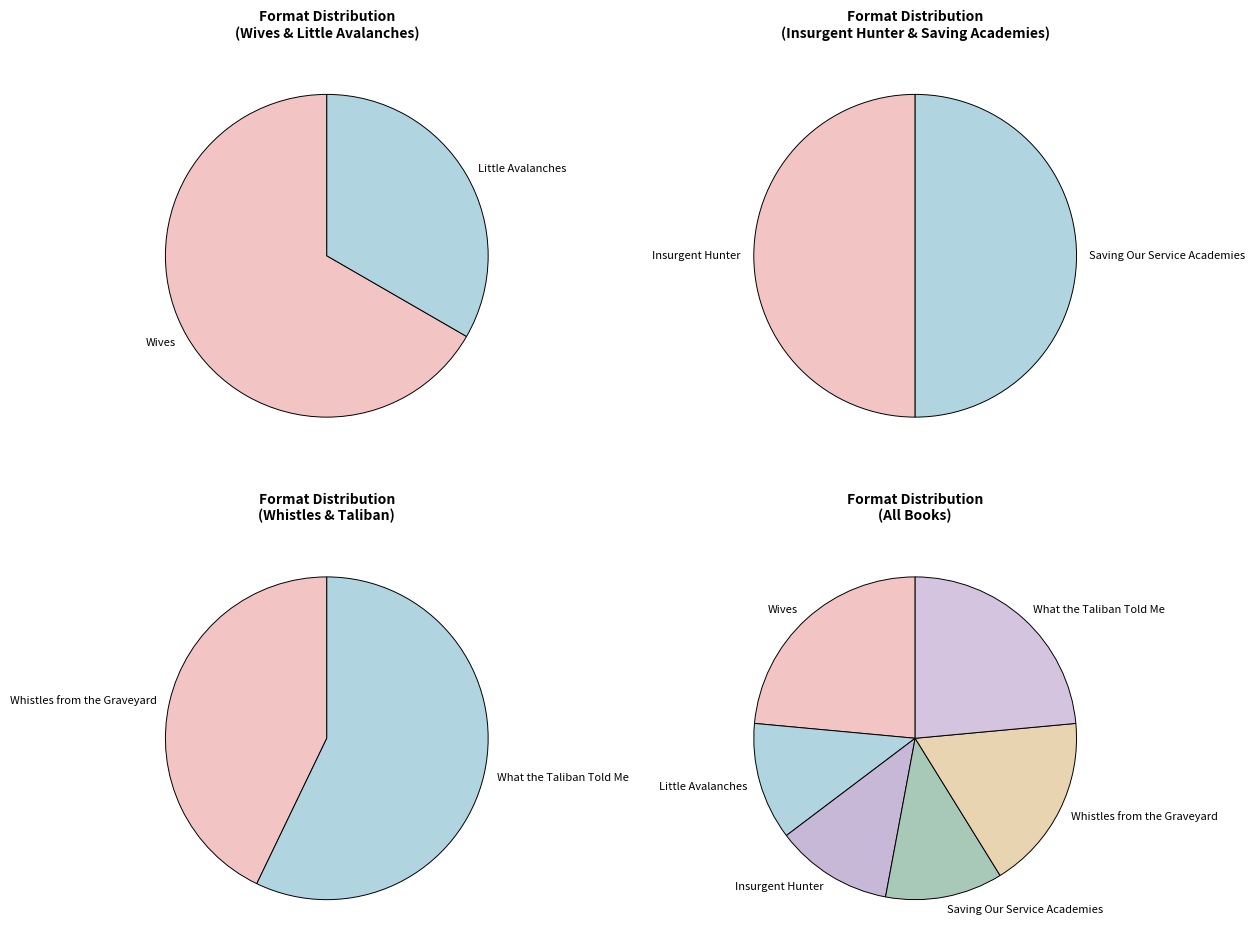

Approximately how many times larger is the value at Little Avalanches compared to Insurgent Hunter?

1.0